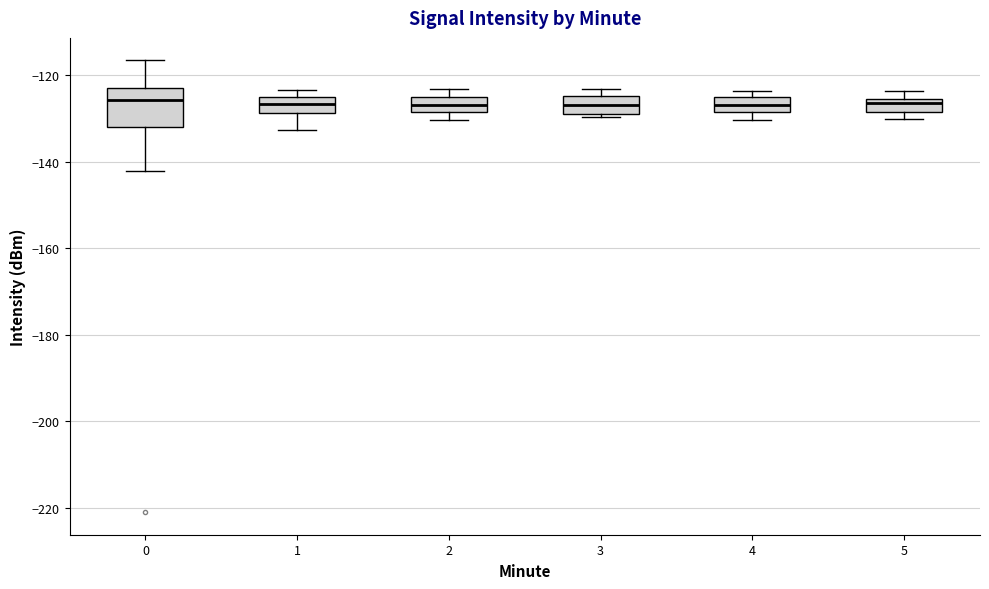

Where is the upper edge of the box at x = 5 on the y-axis? The values are not printed on the chart, so give them approximately, as read against the axis.

-126